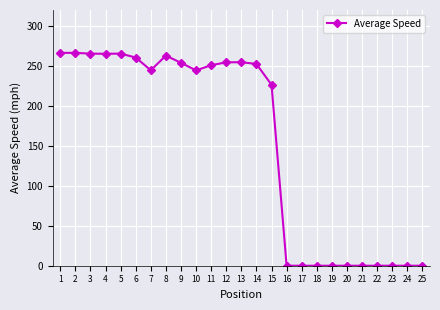

What is the average value?

153.4